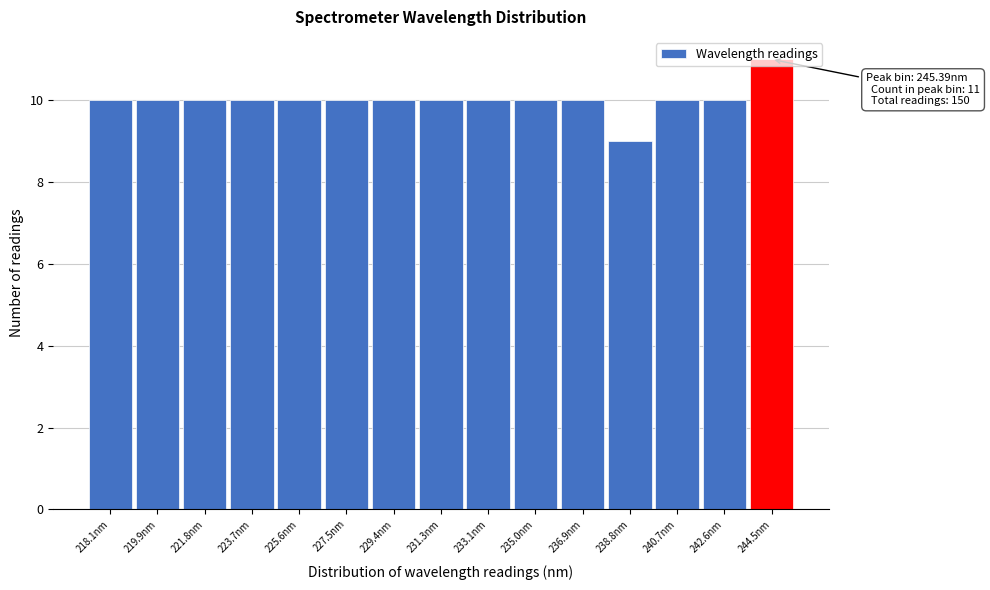

Is it true that the value at 221.8nm is 17?

False